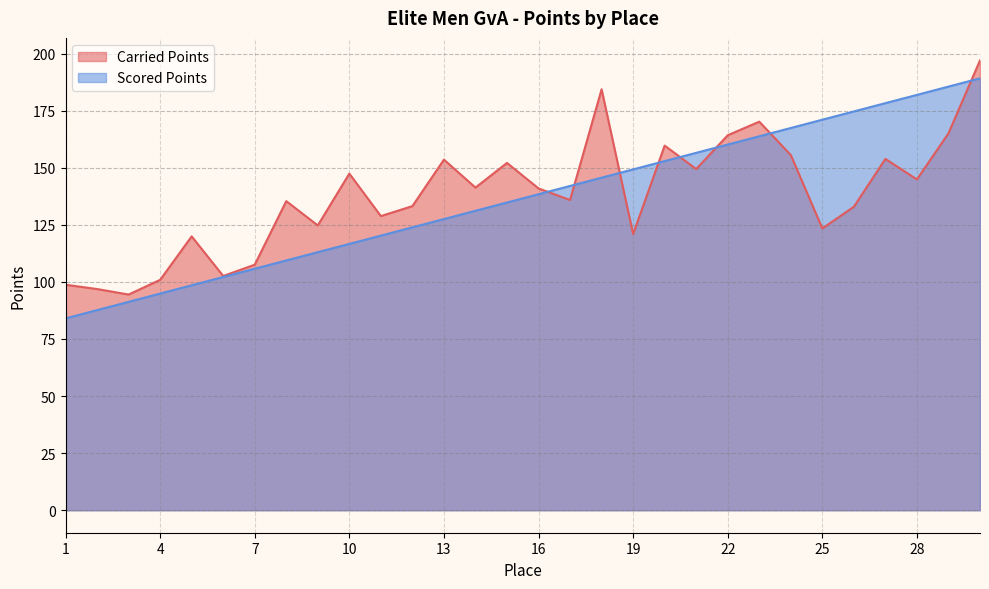

True or false: Scored Points has a value of 152.9 at 20.

True